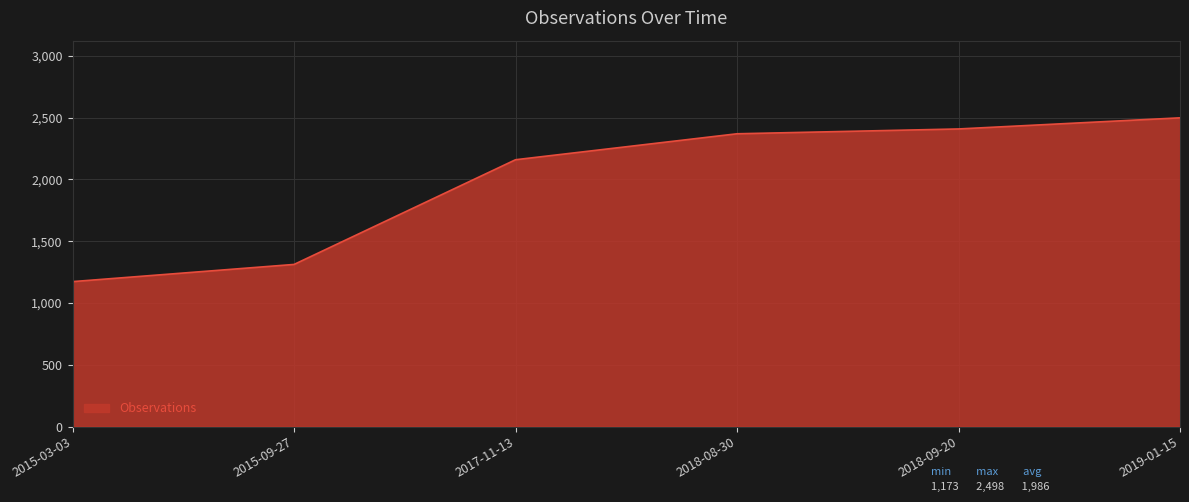

What is the difference between the second highest and second lowest values?

1096